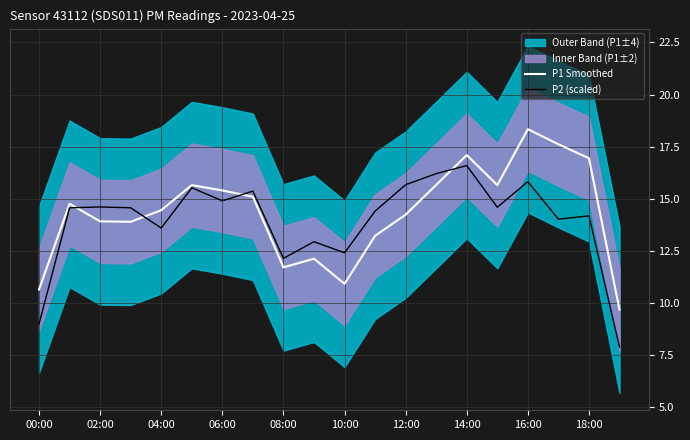

Is it true that P1 Smoothed equals 3.8 at 14:00?

False